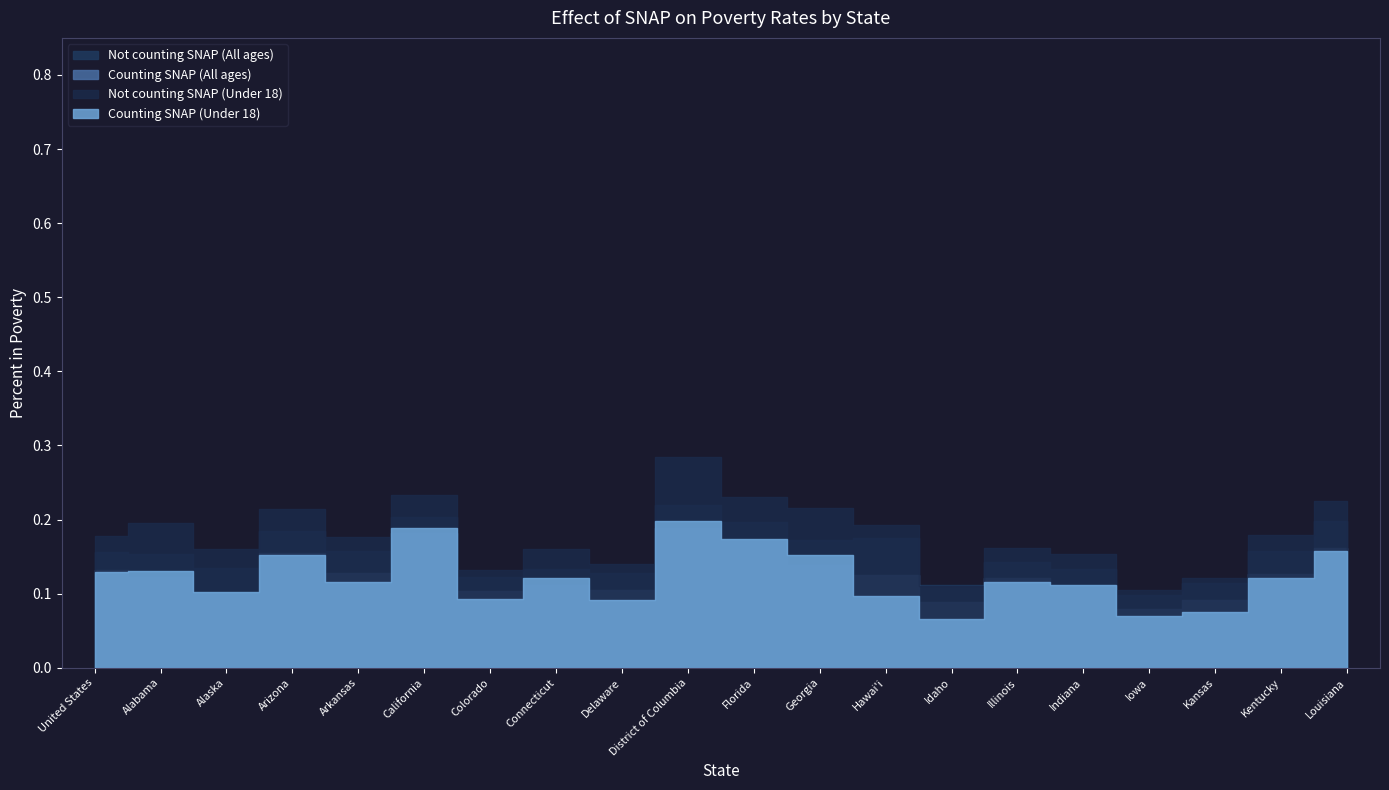

How many interior local valleys does the Not counting SNAP (All ages) series have?

7